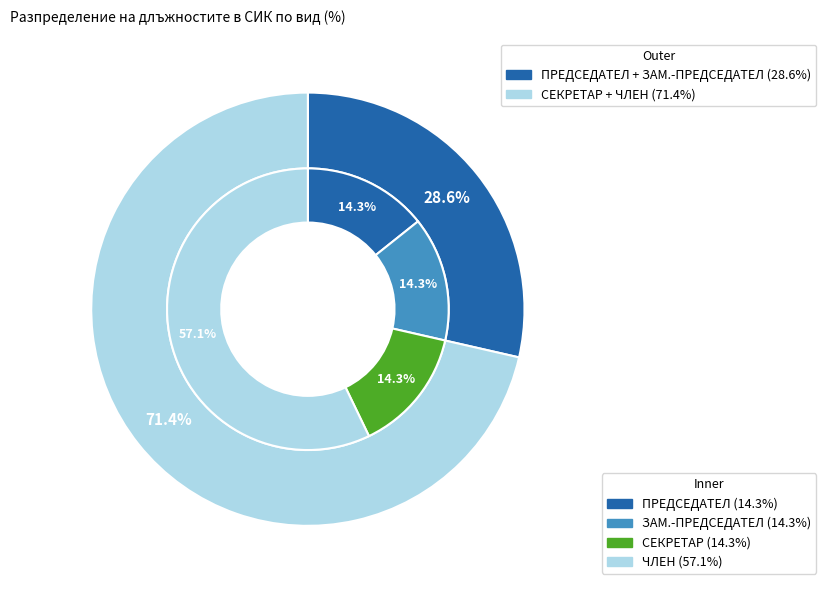

Is there a majority slice in this chart?

Yes